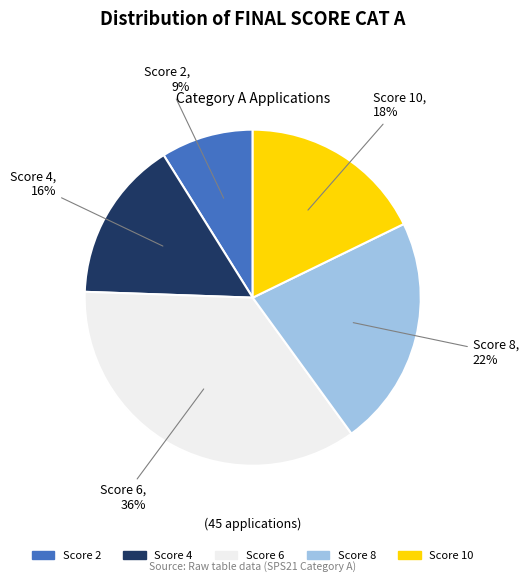

To the nearest percent, what percentage of the pie is Score 4?

16%